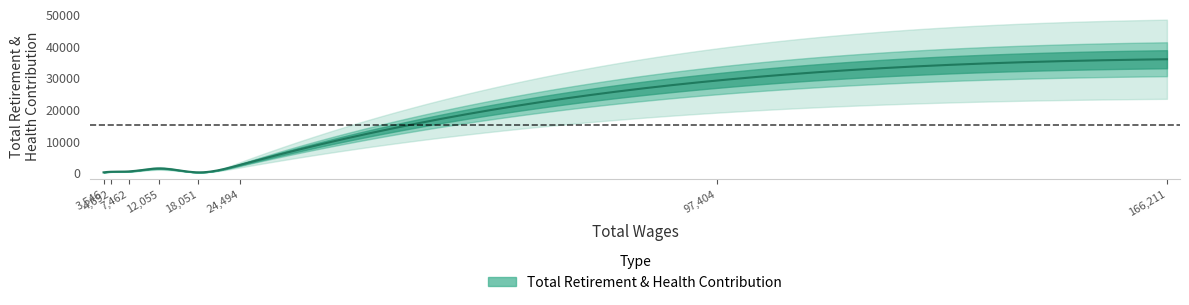

What is the difference between the maximum and minimum values?

35717